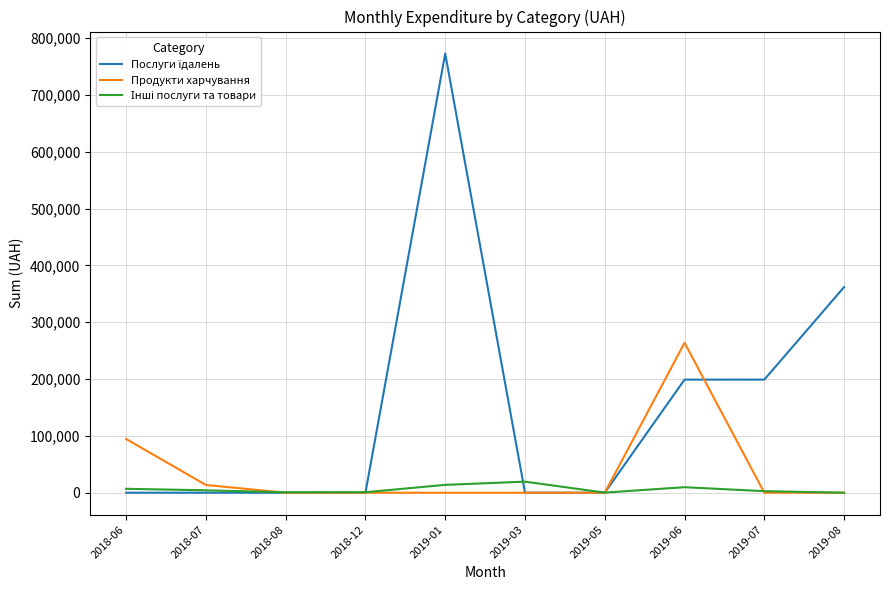

The value of Продукти харчування at 2019-08 is -131790.0. True or false?

False